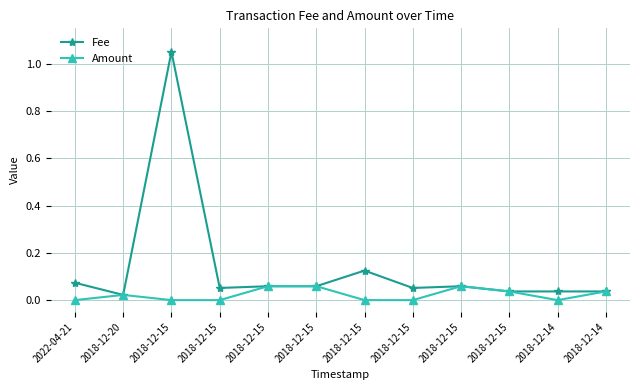

Rank the series by their maximum value, from lowest to highest.

Amount, Fee